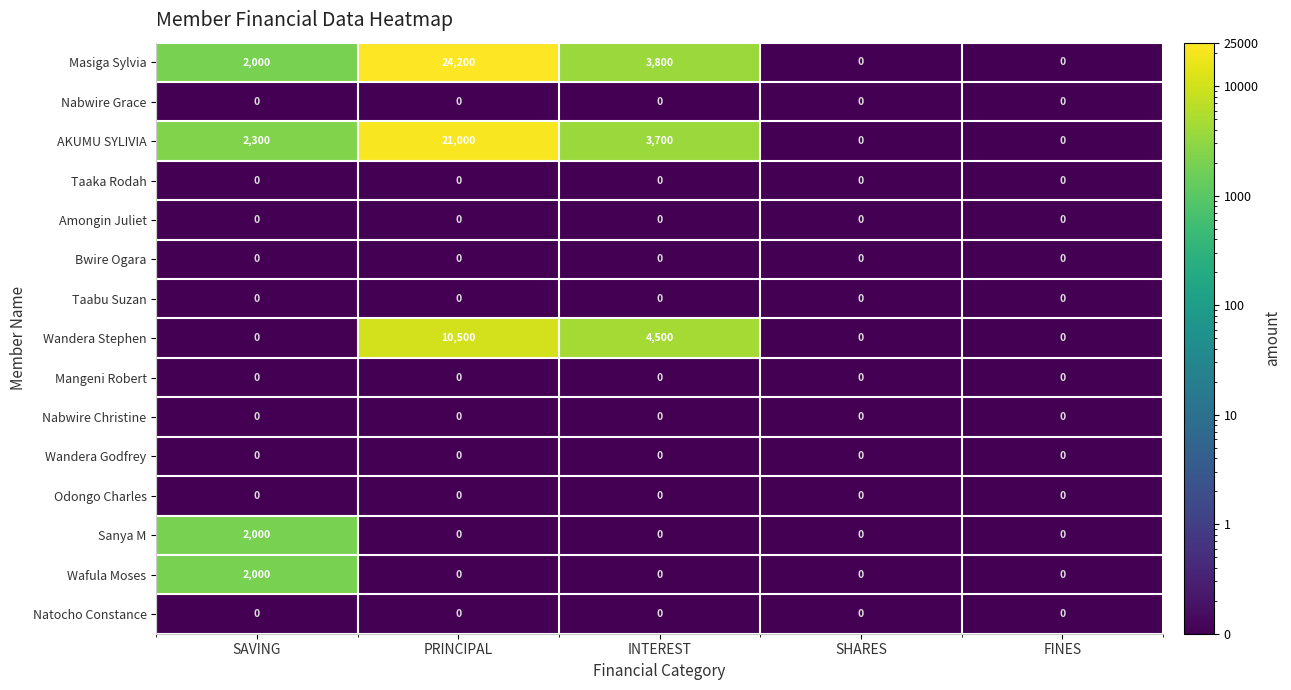

What is the greatest value displayed?

24200